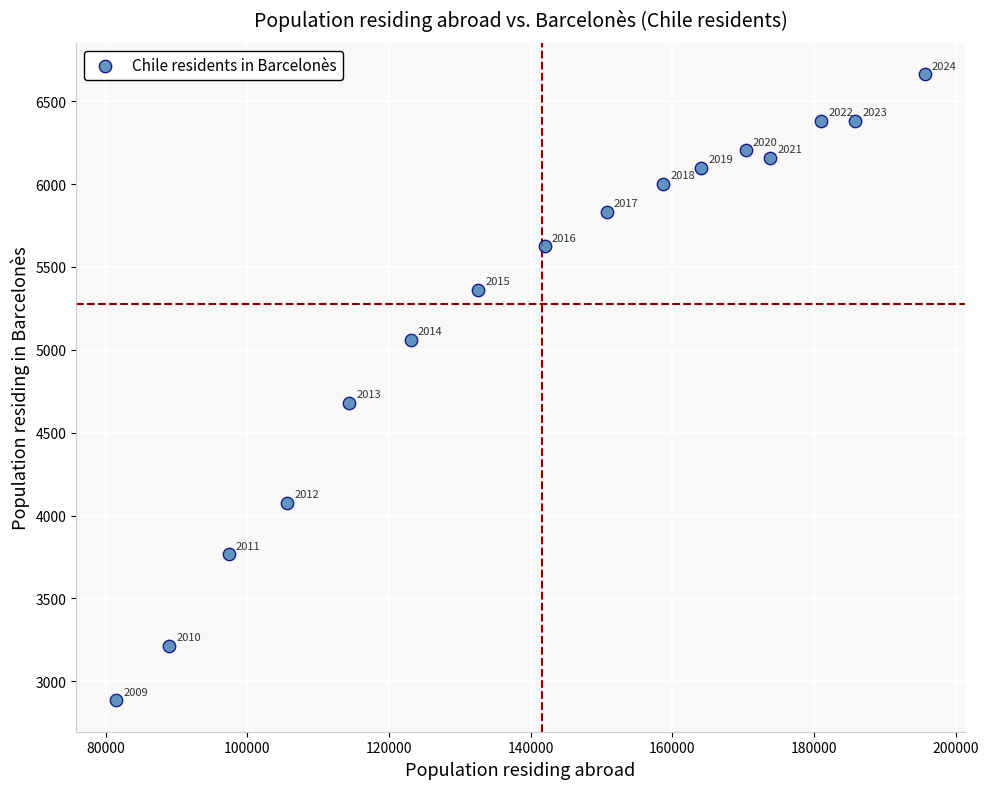

What is the range of X values (max minus min)?

114165